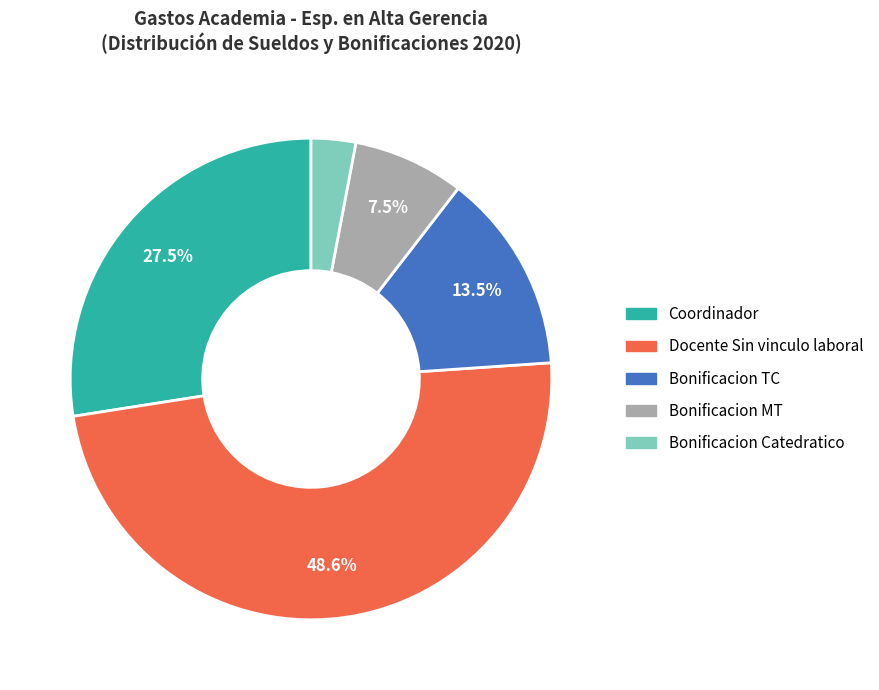

How many segments does this pie chart have?

5